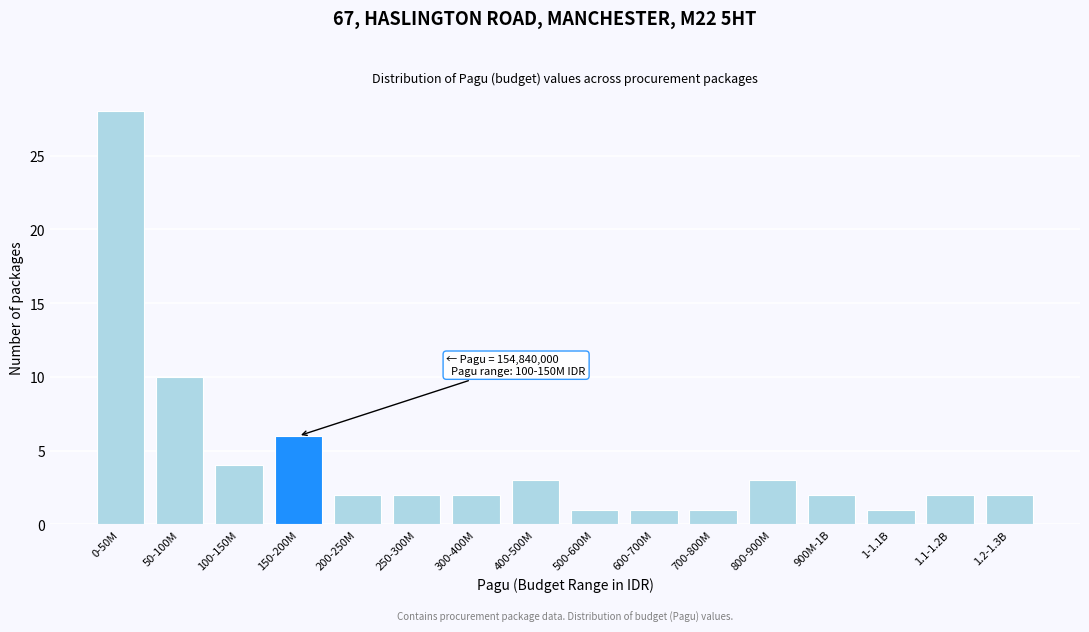

Reading left to right, what are all the values shown in this chart?

28	10	4	6	2	2	2	3	1	1	1	3	2	1	2	2